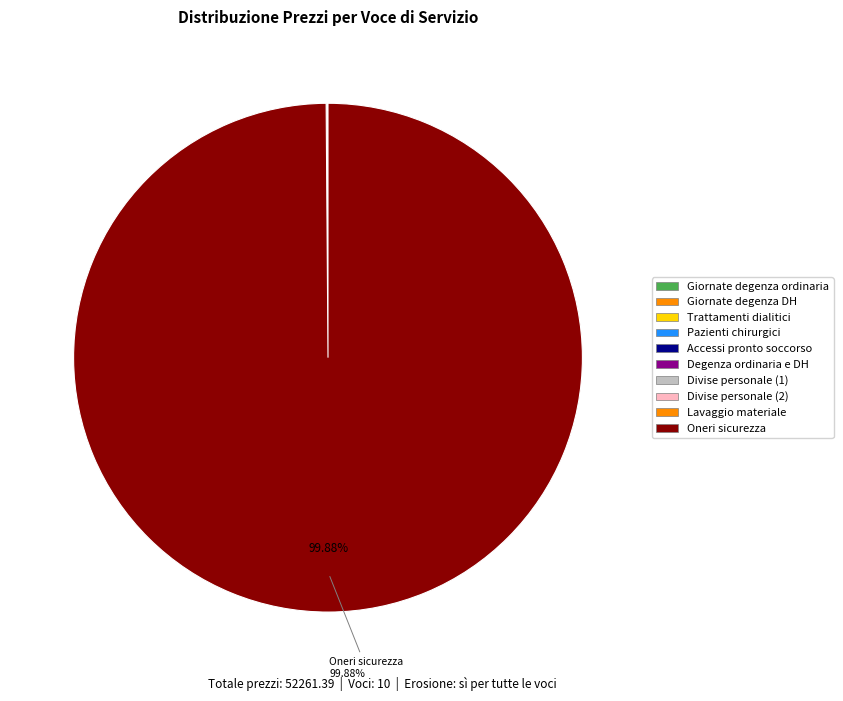

True or false: Divise personale (2) accounts for 0% of the total.

True